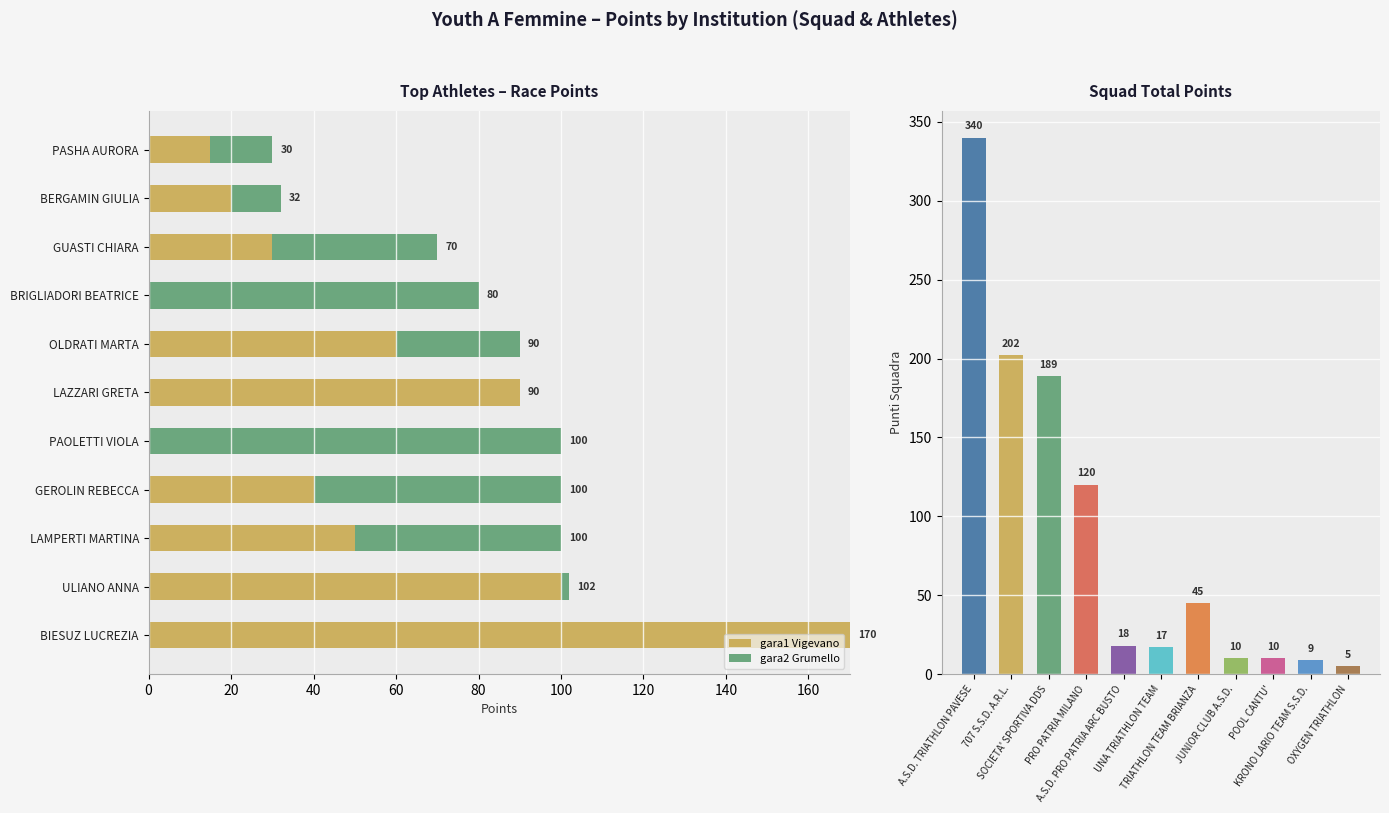

Which series has the largest total across all categories?

punti squadra